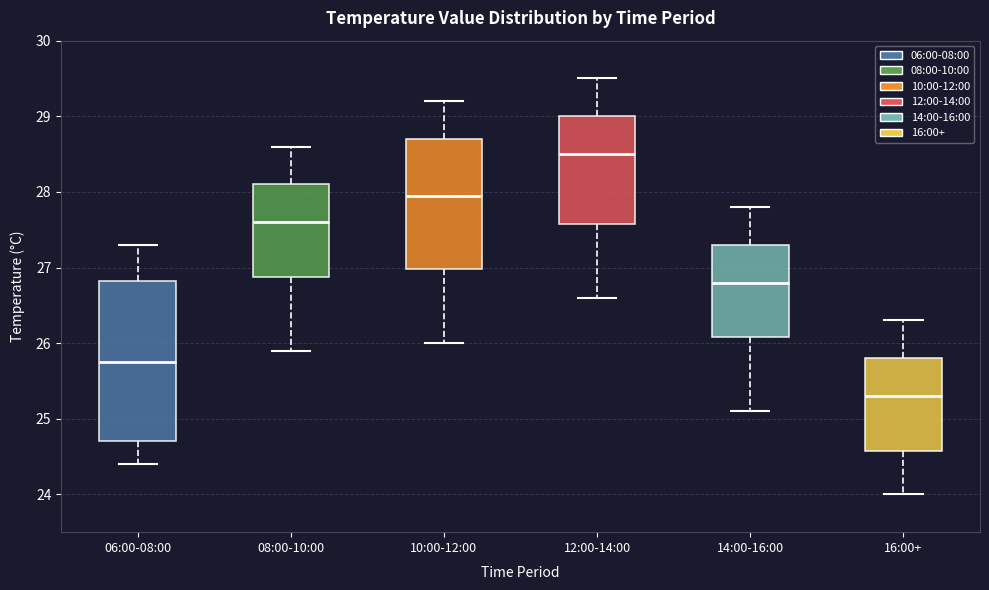

Reading left to right, transcribe this box plot: for each box, give where its median line is, the range the box spans, and where its two whiskers end, as read against the y-axis. The values are not printed on the chart, so give them approximately, as read against the axis.

06:00-08:00: median 25.8, box 24.7 to 26.8, whiskers 24.4 to 27.3
08:00-10:00: median 27.6, box 26.9 to 28.1, whiskers 25.9 to 28.6
10:00-12:00: median 28.0, box 27.0 to 28.7, whiskers 26.0 to 29.2
12:00-14:00: median 28.5, box 27.6 to 29.0, whiskers 26.6 to 29.5
14:00-16:00: median 26.8, box 26.1 to 27.3, whiskers 25.1 to 27.8
16:00+: median 25.3, box 24.6 to 25.8, whiskers 24.0 to 26.3